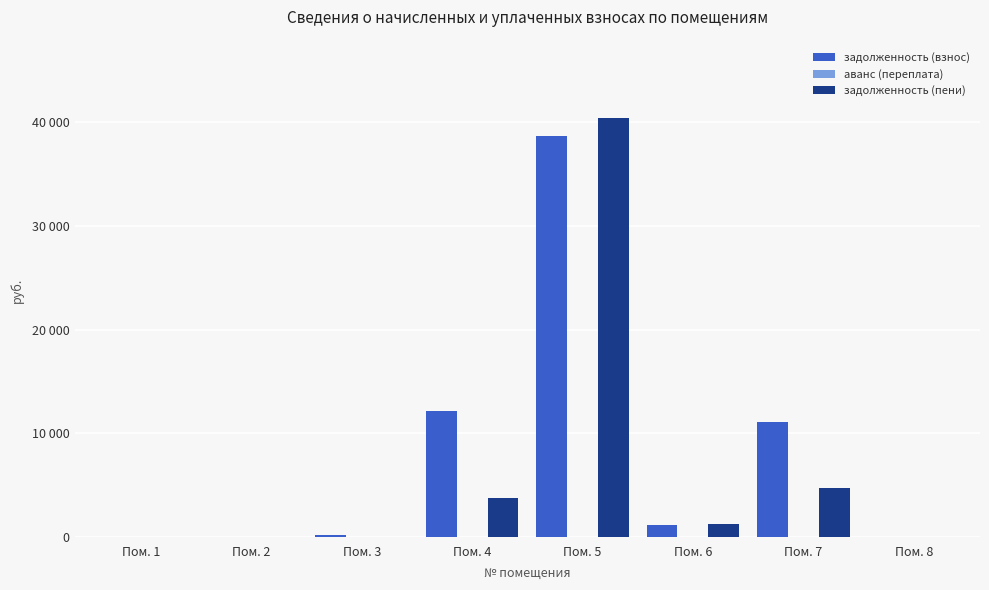

Rank the series at Пом. 3 from highest to lowest value.

задолженность (взнос), аванс (переплата), задолженность (пени)